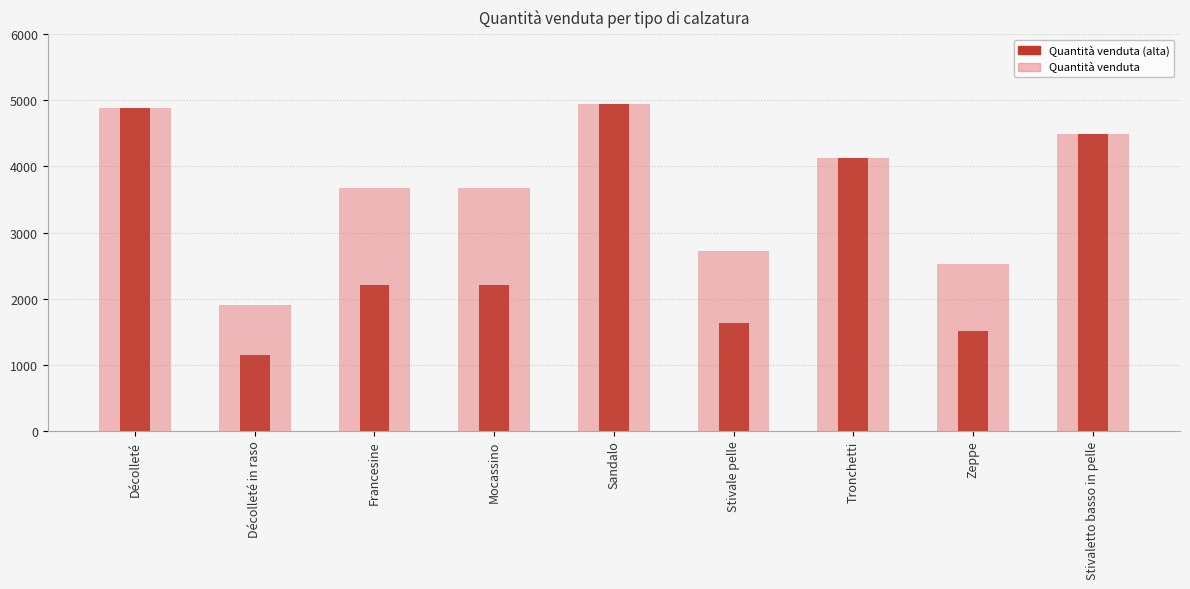

Reading right to left, list all the values displayed in this chart.

4496.0	1518.0	4132.0	1629.0	4941.0	2207.4	2202.6	1144.2	4881.0